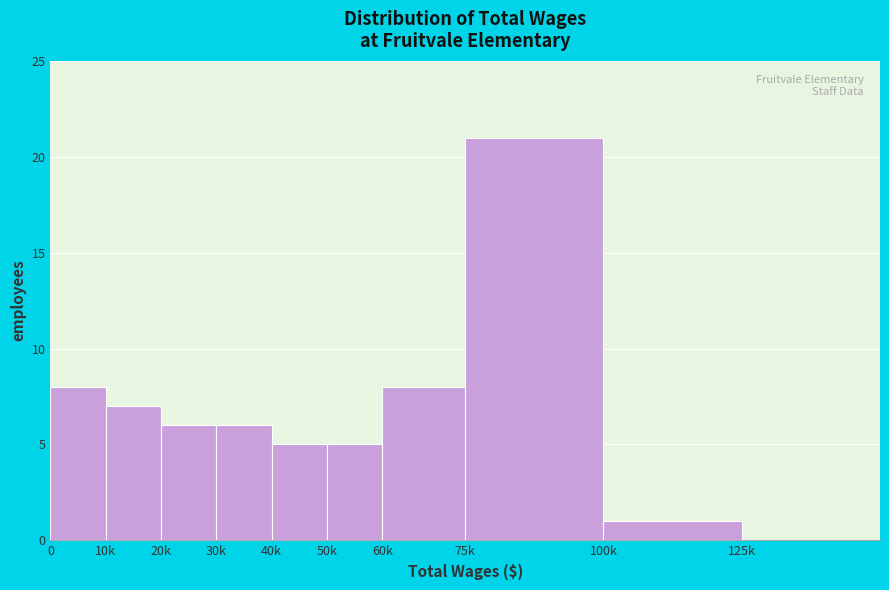

Reading right to left, extract all data points from this chart.

125k=0	100k=1	75k=21	60k=8	50k=5	40k=5	30k=6	20k=6	10k=7	0=8